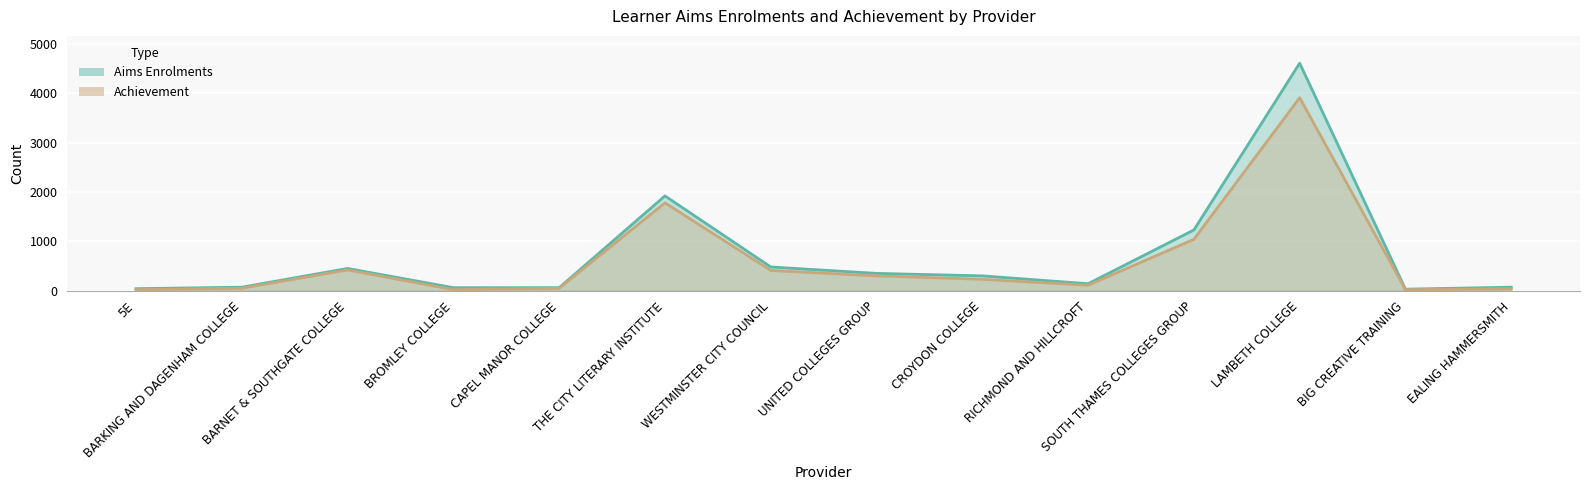

What is the total value across all series at BARNET & SOUTHGATE COLLEGE?

870